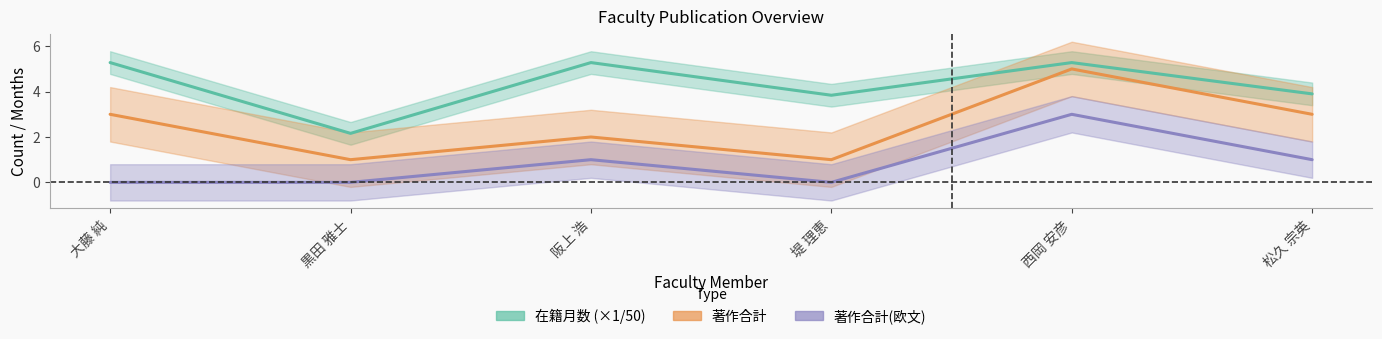

At which category does 在籍月数 reach its first local valley?

黒田 雅士